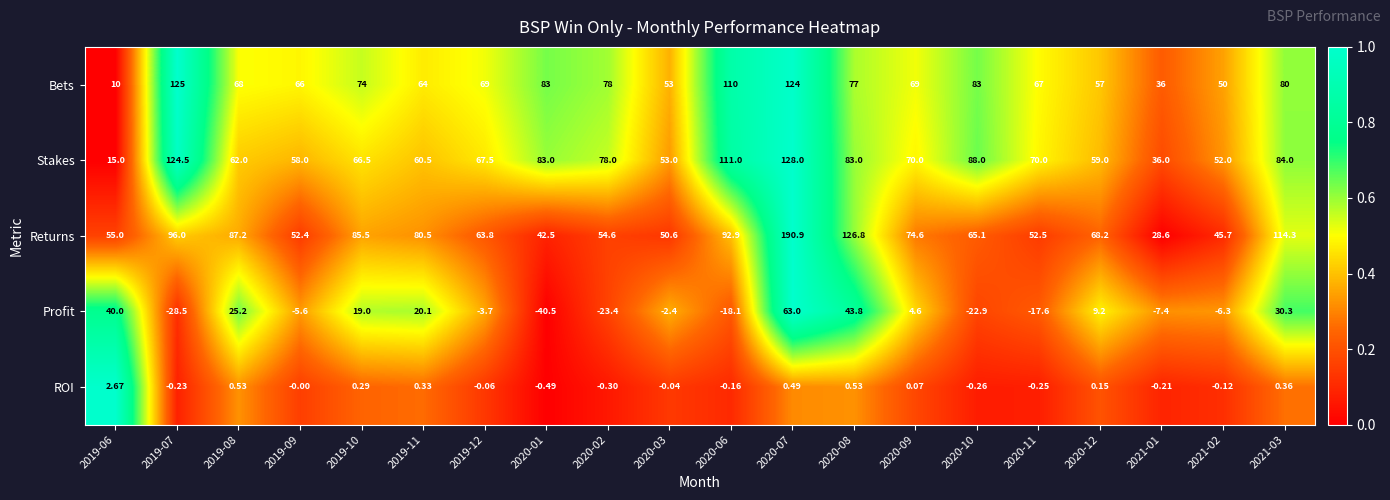

Which series changed the most between 2020-06 and 2021-02?

Bets